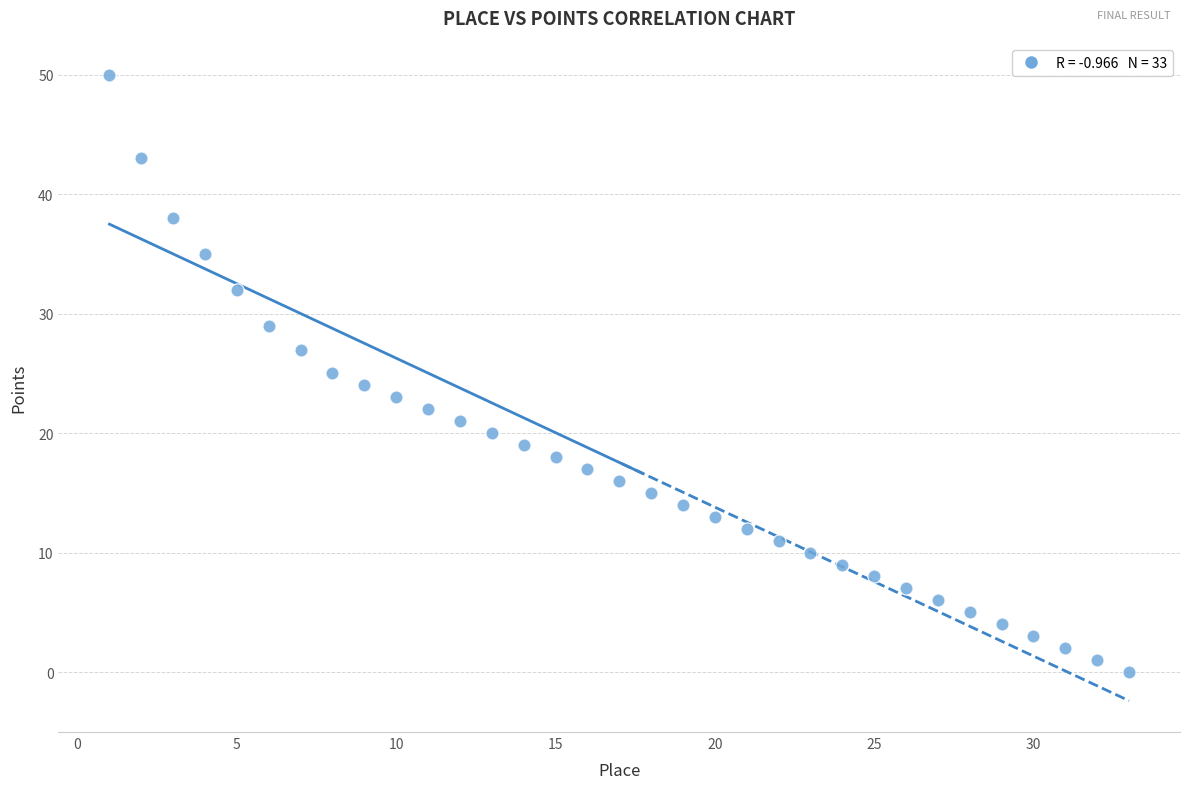

What is the range of Y values (max minus min)?

50